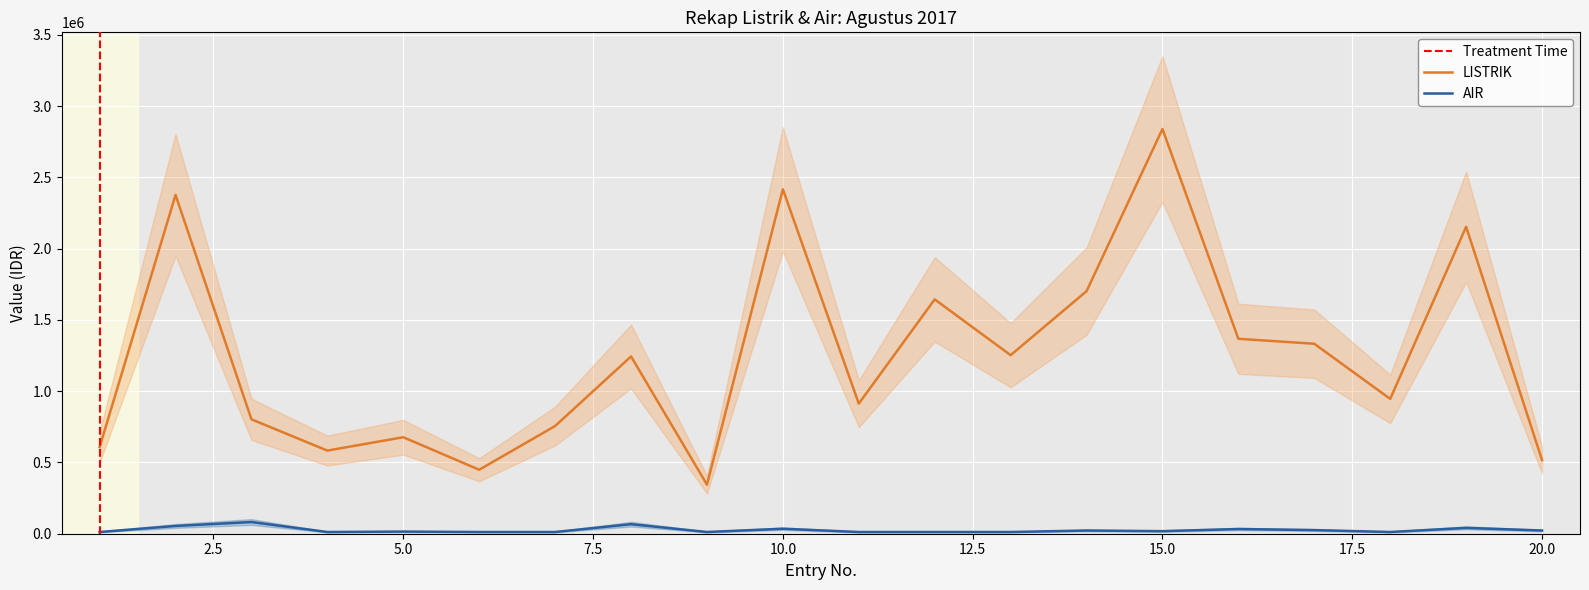

How many interior local valleys does the Air (Control) series have?

4